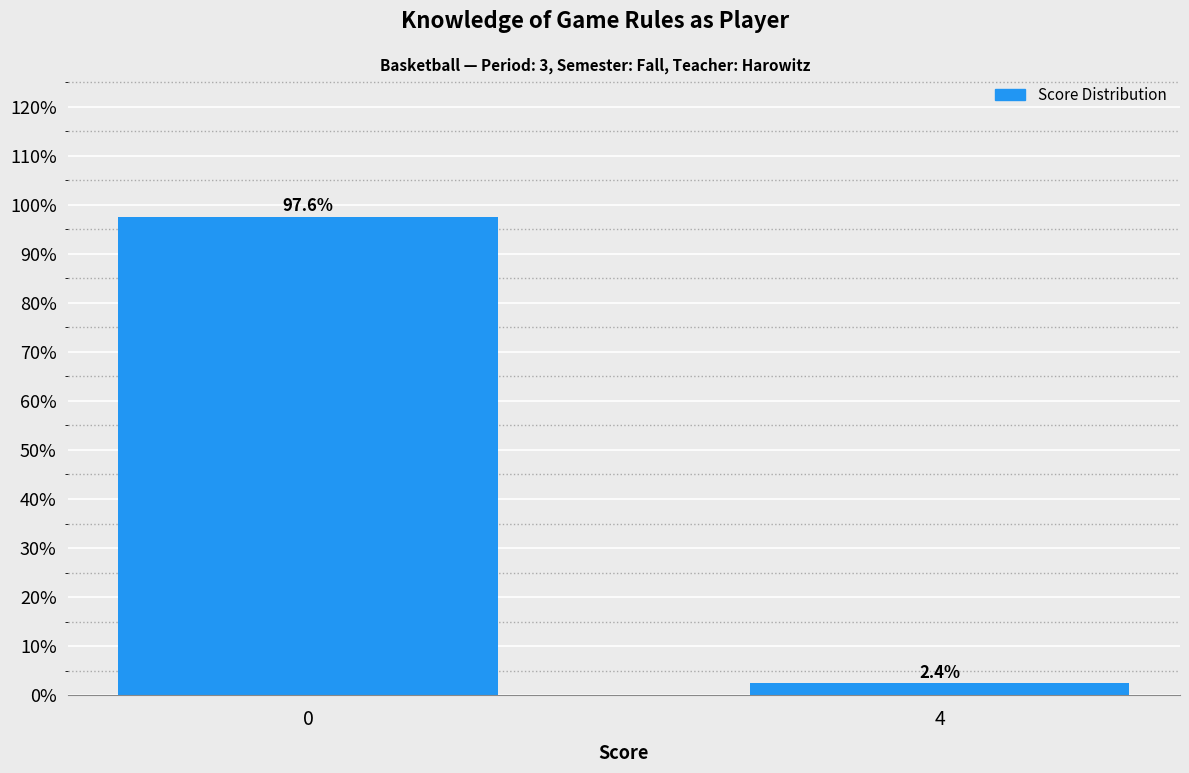

Reading left to right, list all the values displayed in this chart.

0=97.6	4=2.4